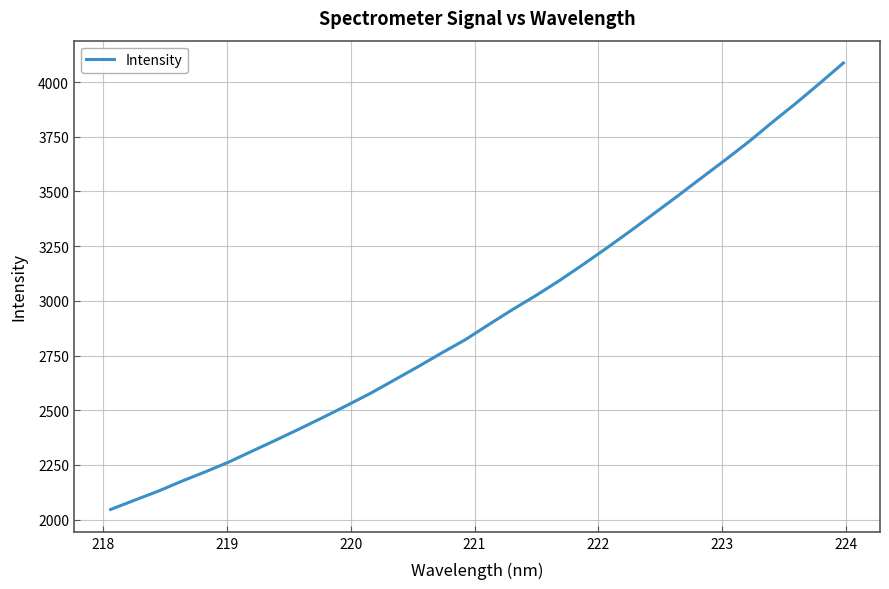

Is this an area chart (filled region under the line)?

No